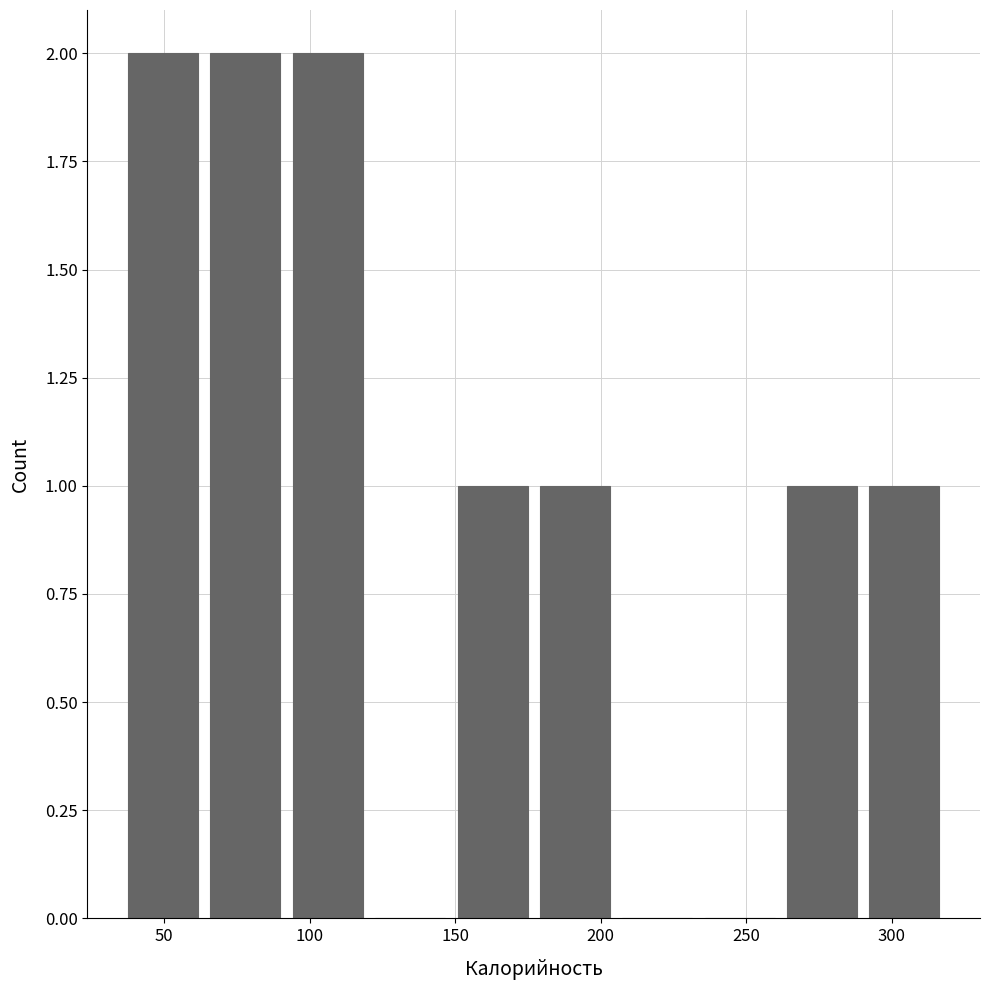

Reading left to right, list every bar in this chart as the range it spans on the x-axis followed by its height. Neither the bar edges nor the heights are printed on the chart, so give them approximately, as read against the axes.

40 to 65: 2
65 to 95: 2
95 to 120: 2
120 to 150: 0
150 to 180: 1
180 to 205: 1
205 to 235: 0
235 to 265: 0
265 to 290: 1
290 to 320: 1